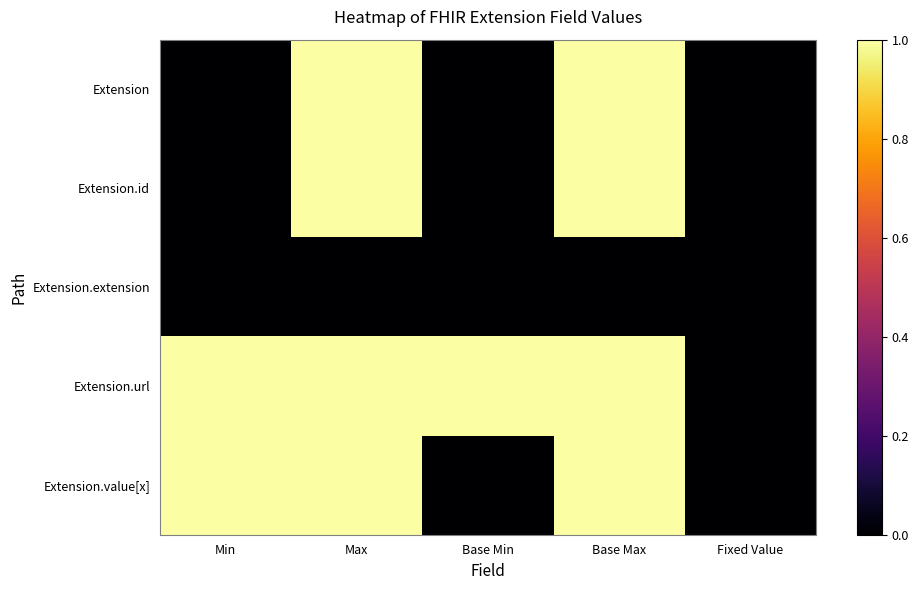

Reading left to right, extract all data points from this chart.

Extension: Min=0	Max=1	Base Min=0	Base Max=1	Fixed Value=0
Extension.id: Min=0	Max=1	Base Min=0	Base Max=1	Fixed Value=0
Extension.extension: Min=0	Max=0	Base Min=0	Base Max=0	Fixed Value=0
Extension.url: Min=1	Max=1	Base Min=1	Base Max=1	Fixed Value=0
Extension.value[x]: Min=1	Max=1	Base Min=0	Base Max=1	Fixed Value=0